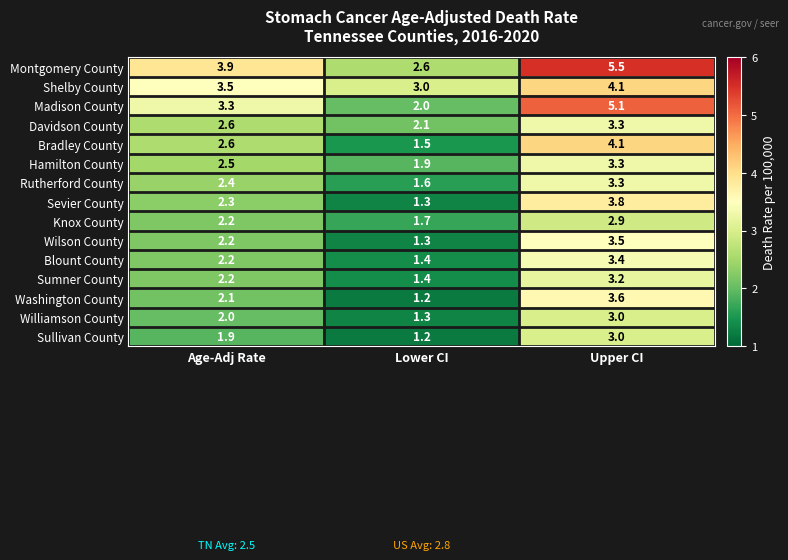

Which label corresponds to the largest value in the chart?

Upper CI